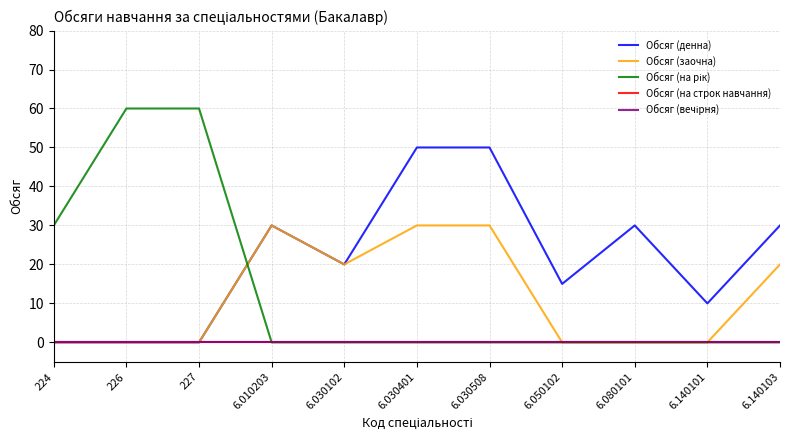

What is the difference between the maximum and minimum values in the Обсяг (заочна) series?

30